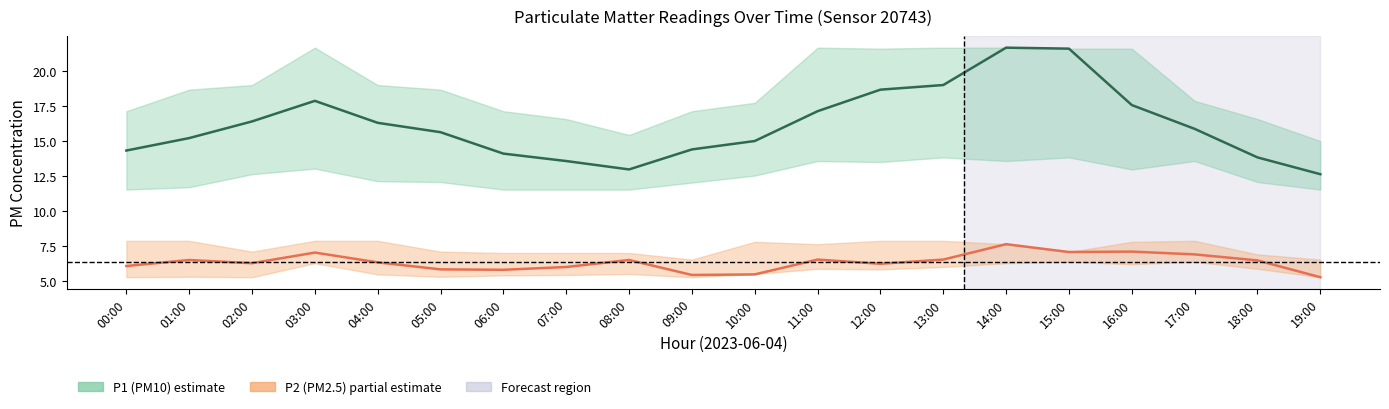

What value does the P1 (PM10) median series have at 00:00?

14.3